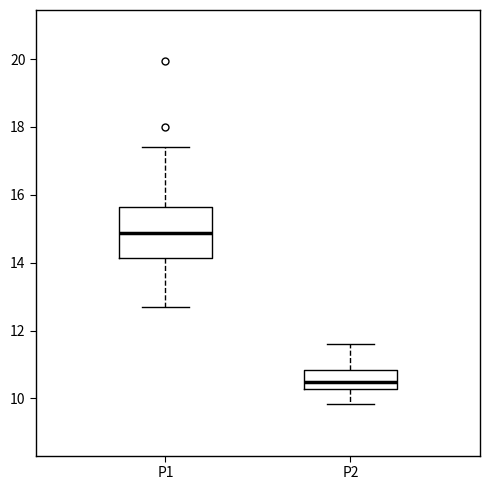

Which box is the tallest, from its lower edge to its upper edge?

P1